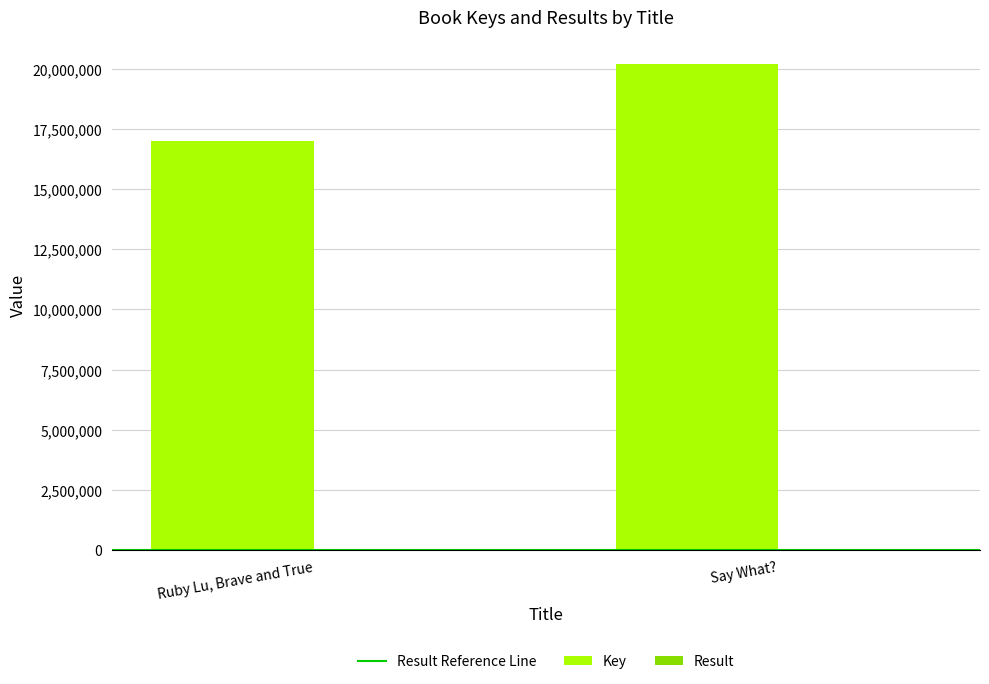

Count the number of categories in the chart.

2